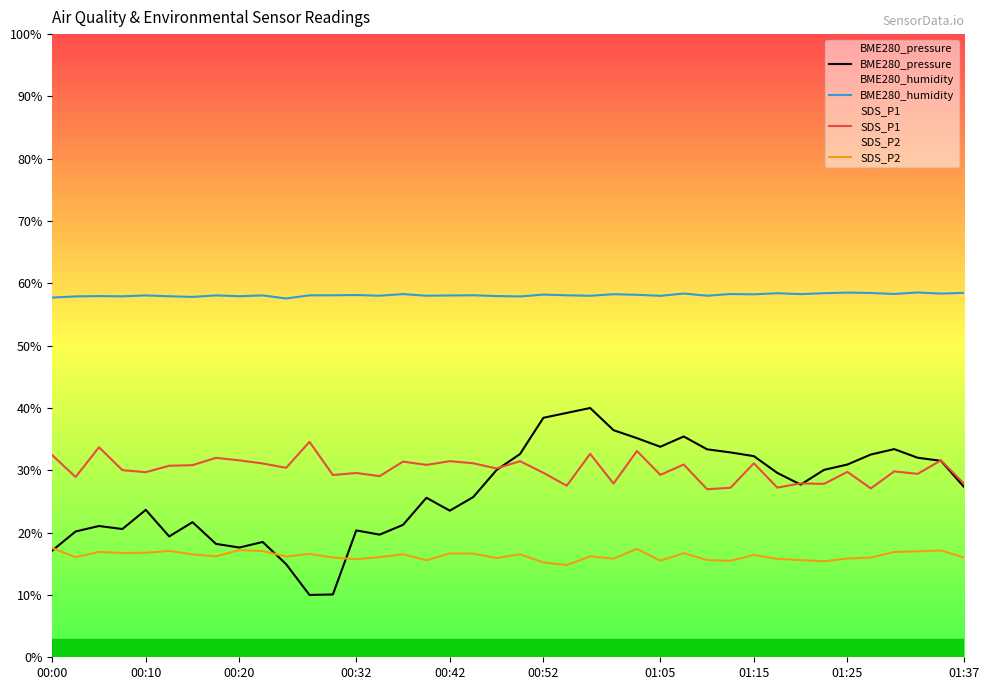

Count the number of data series in this chart.

4